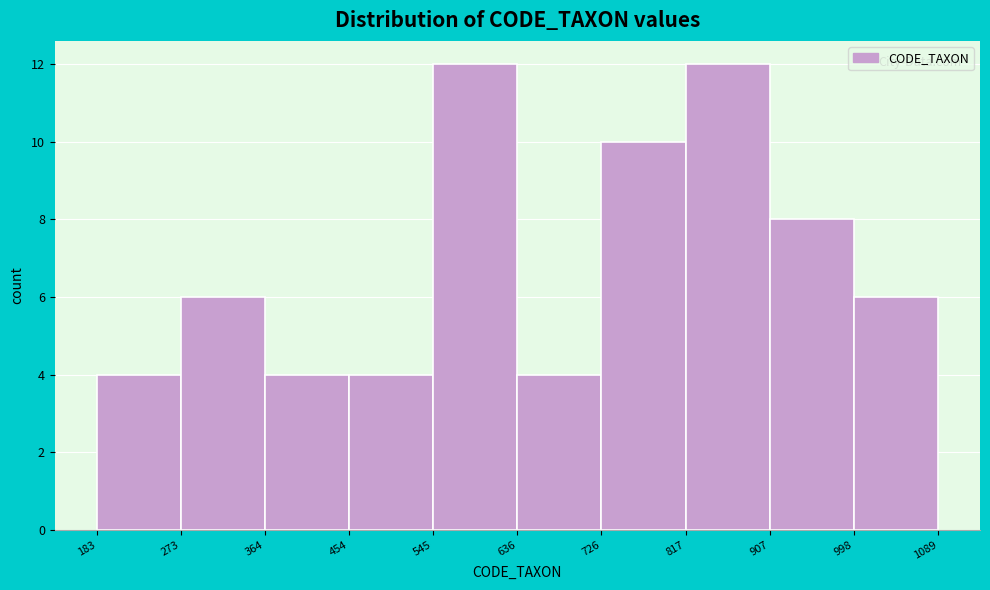

Reading left to right, transcribe this chart: for each bar, give the range it covers on the x-axis and its height. The values are not printed on the chart, so give them approximately, as read against the axis.

183 to 273: 4
273 to 364: 6
364 to 454: 4
454 to 545: 4
545 to 636: 12
636 to 726: 4
726 to 817: 10
817 to 907: 12
907 to 998: 8
998 to 1089: 6